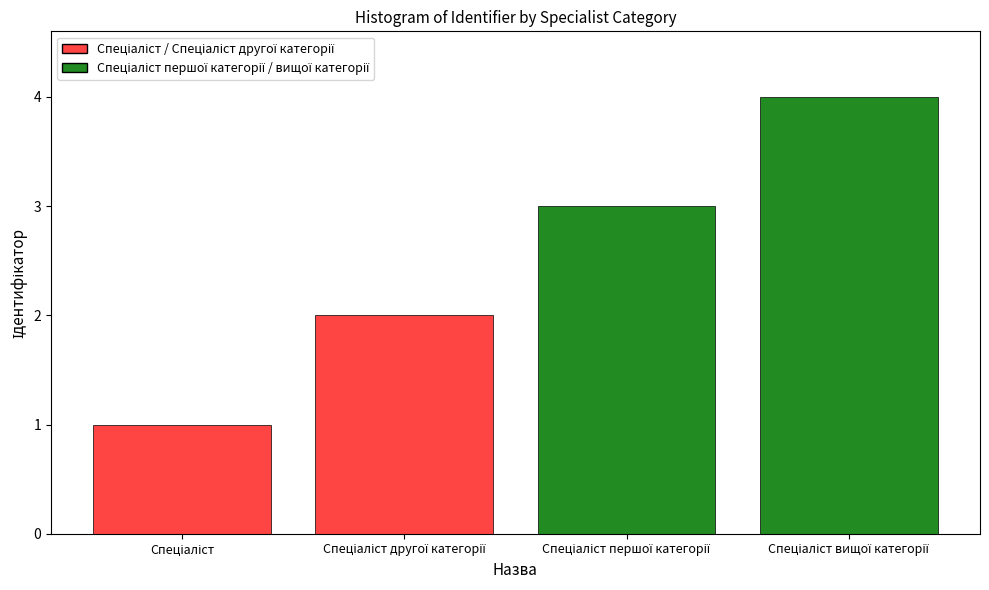

Reading left to right, list all the values displayed in this chart.

Спеціаліст=1	Спеціаліст другої категорії=2	Спеціаліст першої категорії=3	Спеціаліст вищої категорії=4